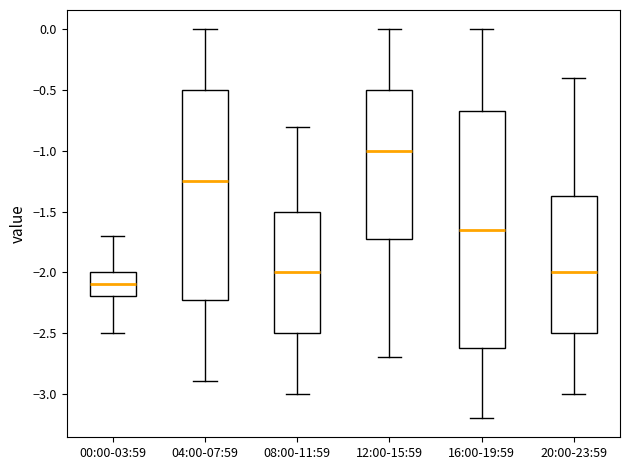

Reading left to right, read every box against the y-axis: the position of its median line, the range the box covers, and the ends of its whiskers. The values are not printed on the chart, so give them approximately, as read against the axis.

00:00-03:59: median -2.10, box -2.20 to -2.00, whiskers -2.50 to -1.70
04:00-07:59: median -1.25, box -2.20 to -0.50, whiskers -2.90 to 0.00
08:00-11:59: median -2.00, box -2.50 to -1.50, whiskers -3.00 to -0.80
12:00-15:59: median -1.00, box -1.70 to -0.50, whiskers -2.70 to 0.00
16:00-19:59: median -1.65, box -2.60 to -0.65, whiskers -3.20 to 0.00
20:00-23:59: median -2.00, box -2.50 to -1.35, whiskers -3.00 to -0.40